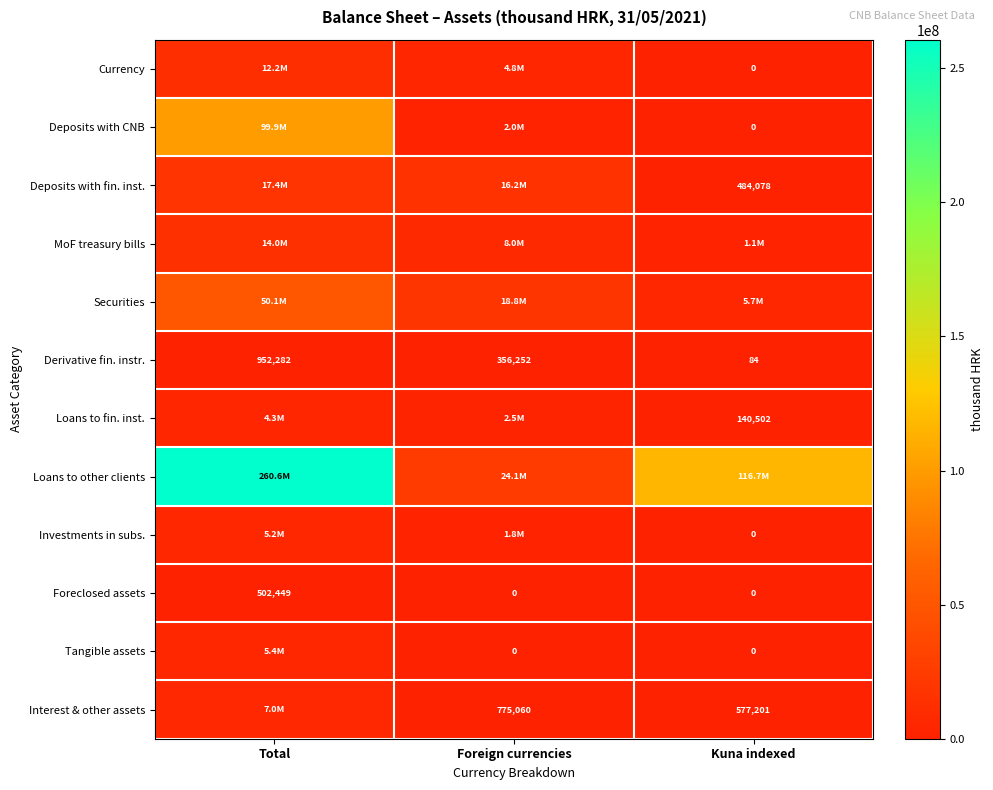

Count the Derivative fin. instr. values in the range 84 to 952282.

3